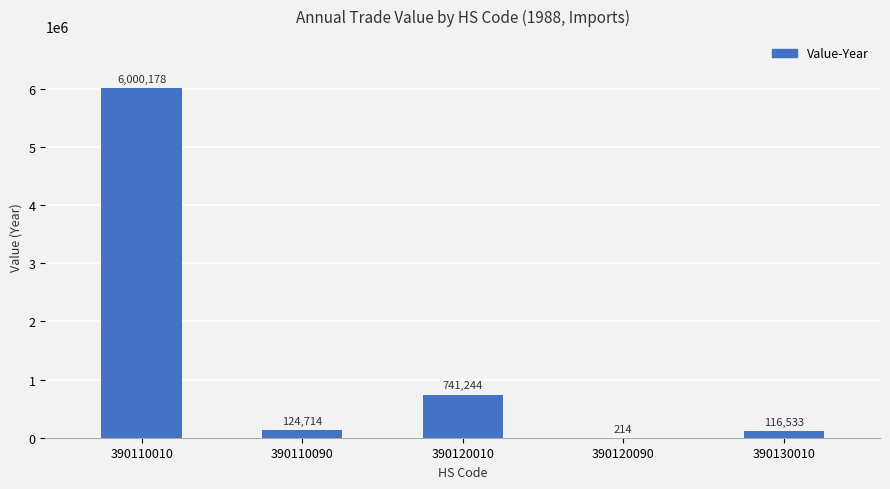

What is the sum of all values?

6982883